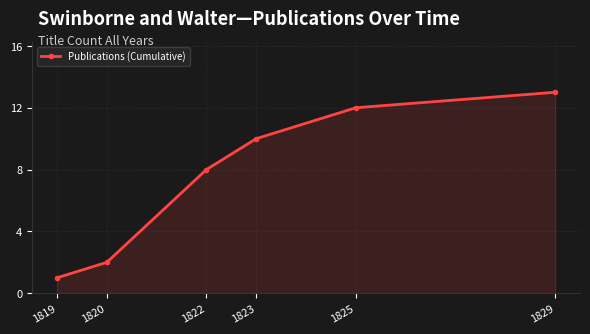

Reading left to right, what are all the values shown in this chart?

1819=1	1820=2	1822=8	1823=10	1825=12	1829=13